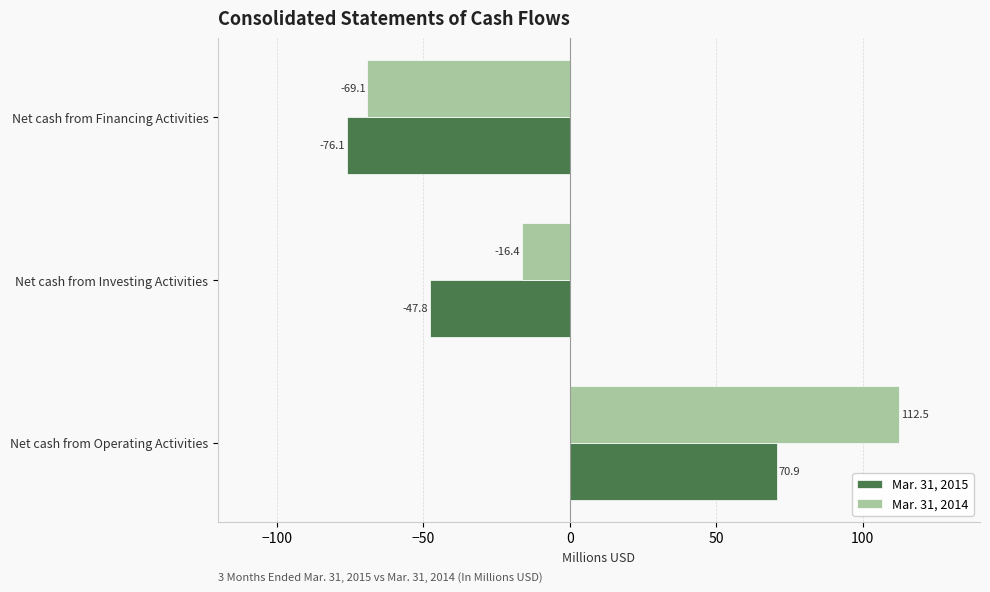

List the series in order of their overall mean, highest first.

Mar. 31, 2014, Mar. 31, 2015